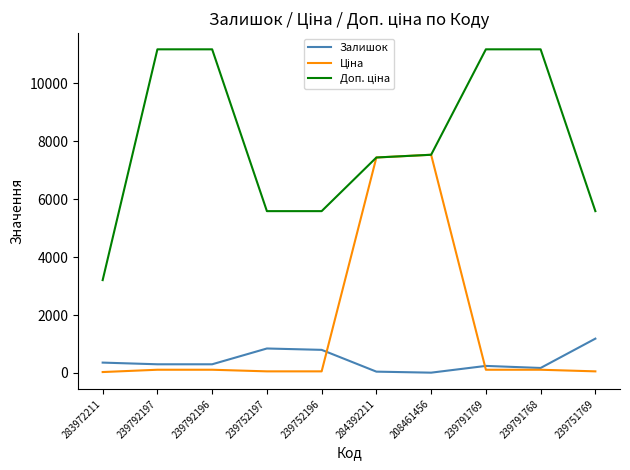

What is the maximum value shown in the chart?

11169.0